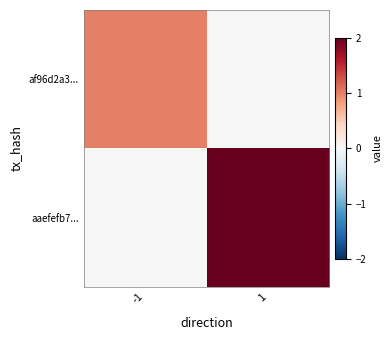

Between -1 and 1, which series saw the biggest shift?

aaefefb7...